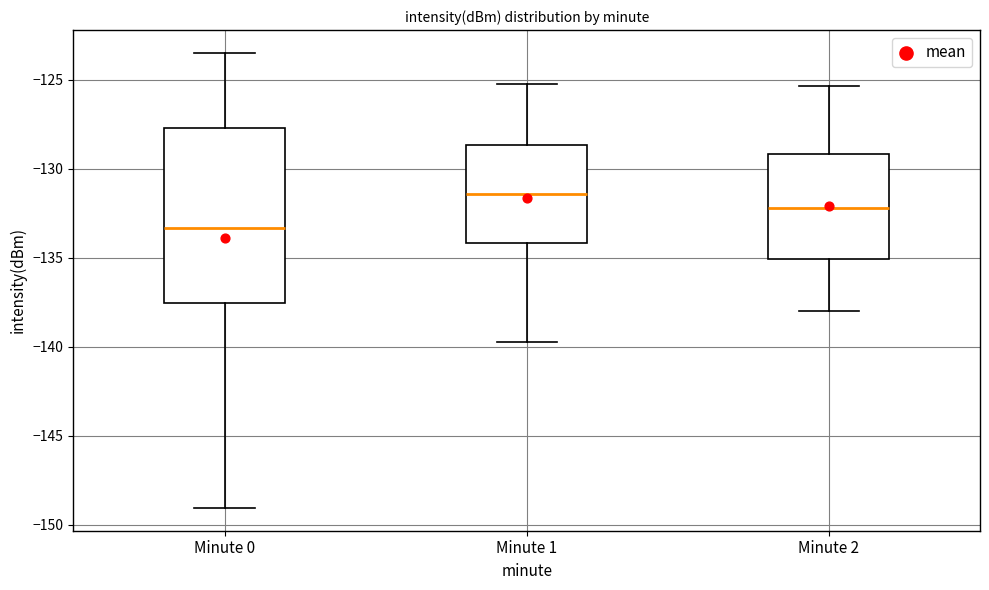

Where does the lower whisker of the box for Minute 2 end on the y-axis? The values are not printed on the chart, so give them approximately, as read against the axis.

-138.0